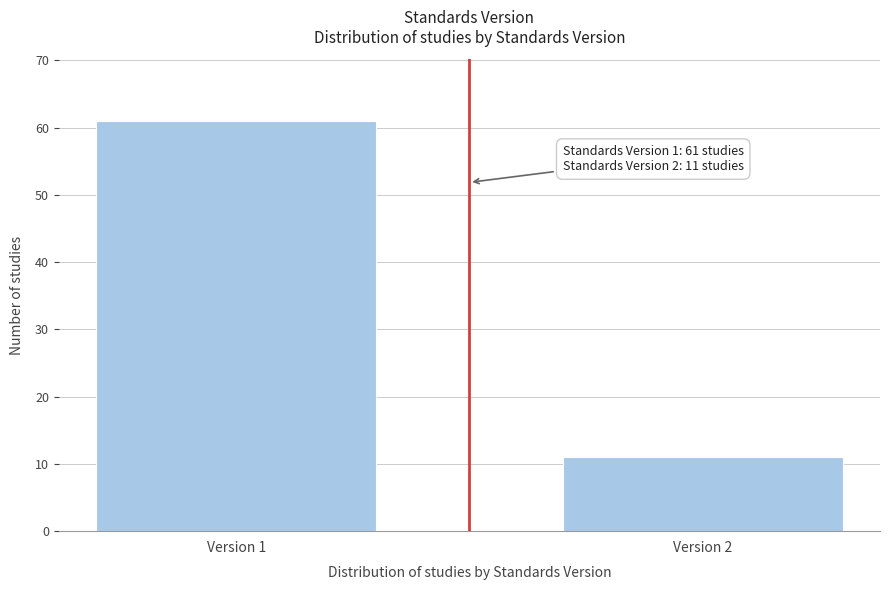

Reading left to right, extract all data points from this chart.

Version 1=61	Version 2=11